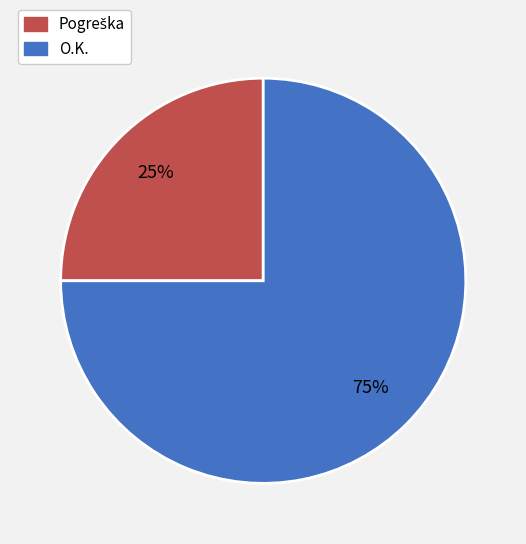

To the nearest percent, what is the difference between the largest and smallest slice percentages?

50%